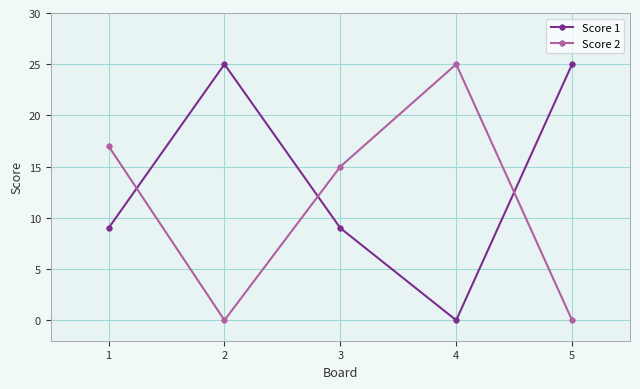

Which series has the largest total across all categories?

Score 1